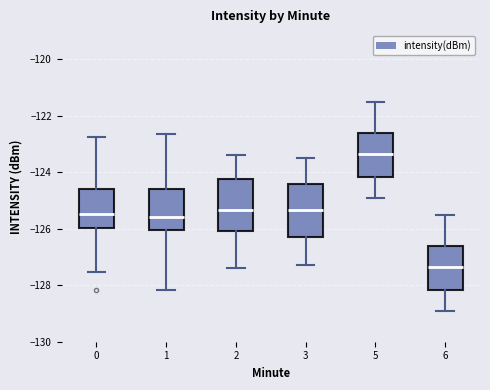

Reading left to right, read every box against the y-axis: the position of its median line, the range the box covers, and the ends of its whiskers. The values are not printed on the chart, so give them approximately, as read against the axis.

0: median -125.4, box -126.0 to -124.6, whiskers -127.6 to -122.8
1: median -125.6, box -126.0 to -124.6, whiskers -128.2 to -122.6
2: median -125.4, box -126.0 to -124.2, whiskers -127.4 to -123.4
3: median -125.4, box -126.2 to -124.4, whiskers -127.2 to -123.4
5: median -123.4, box -124.2 to -122.6, whiskers -124.8 to -121.4
6: median -127.4, box -128.2 to -126.6, whiskers -128.8 to -125.4